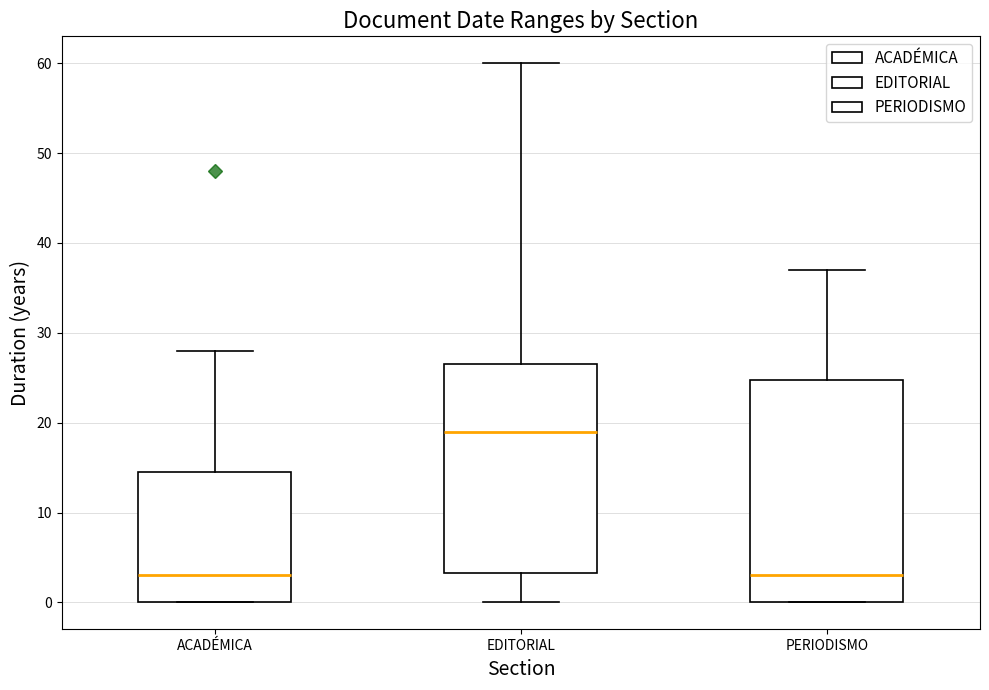

Comparing the boxes themselves (not the whiskers), which one is the tallest?

PERIODISMO